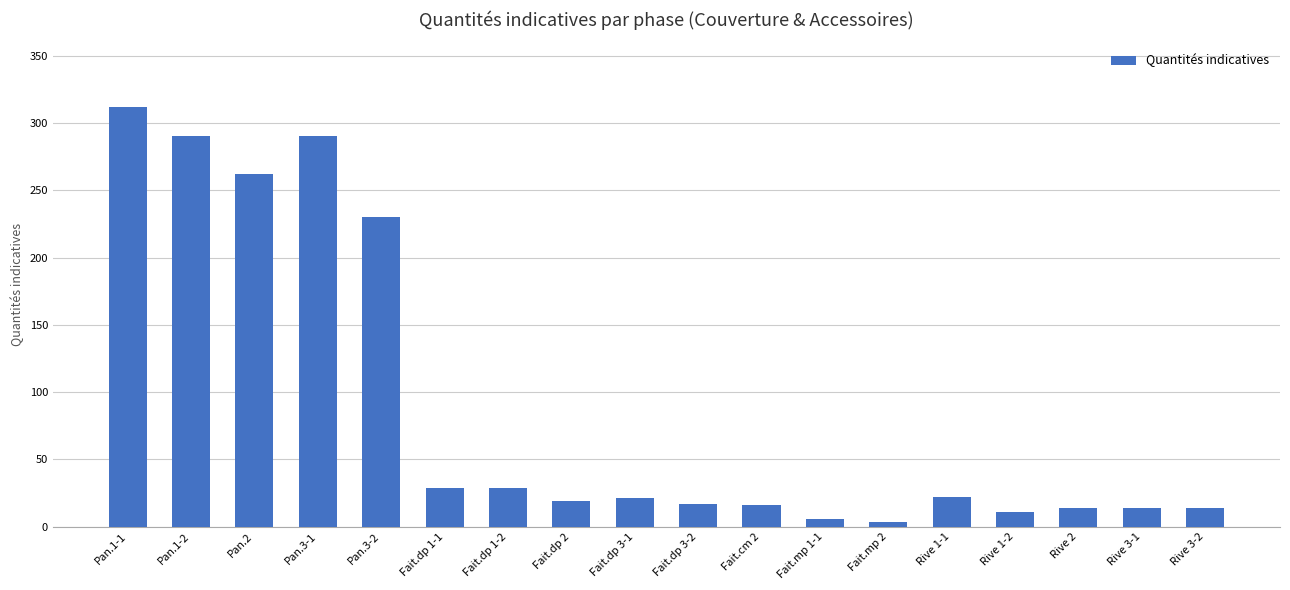

What is the label of the 17th bar from the left?

Rive 3-1